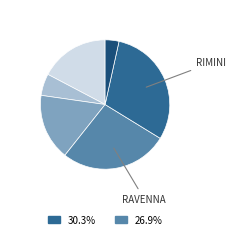

Is there any slice that represents more than half of the pie?

No